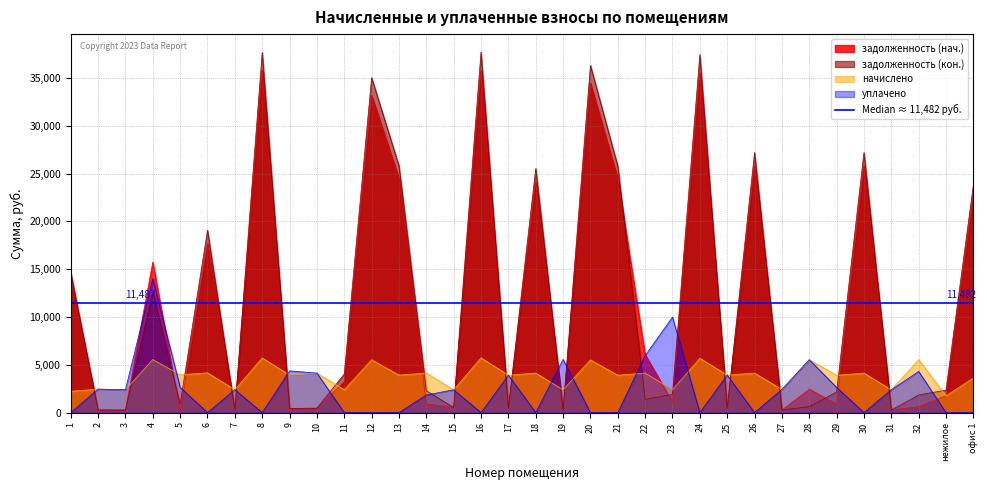

Which label corresponds to the smallest value in the chart?

5